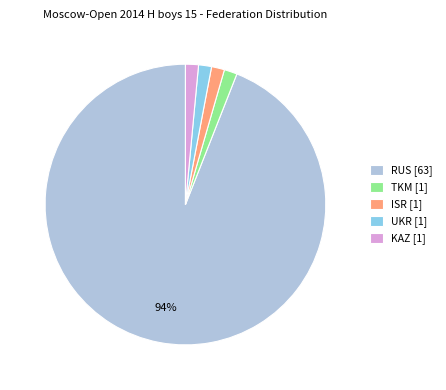

Does RUS represent more than half of the total?

Yes